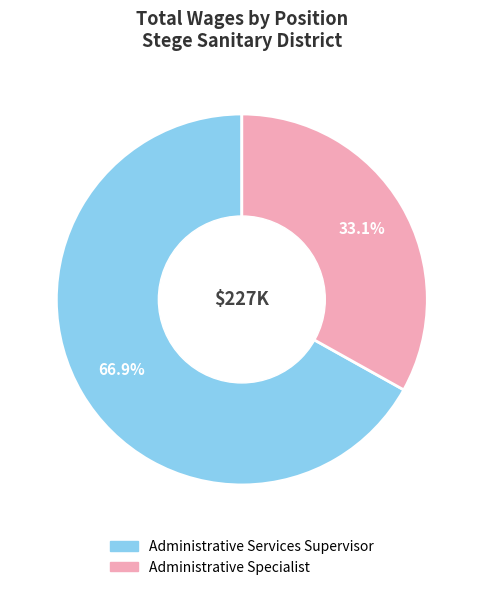

How many segments does this pie chart have?

2